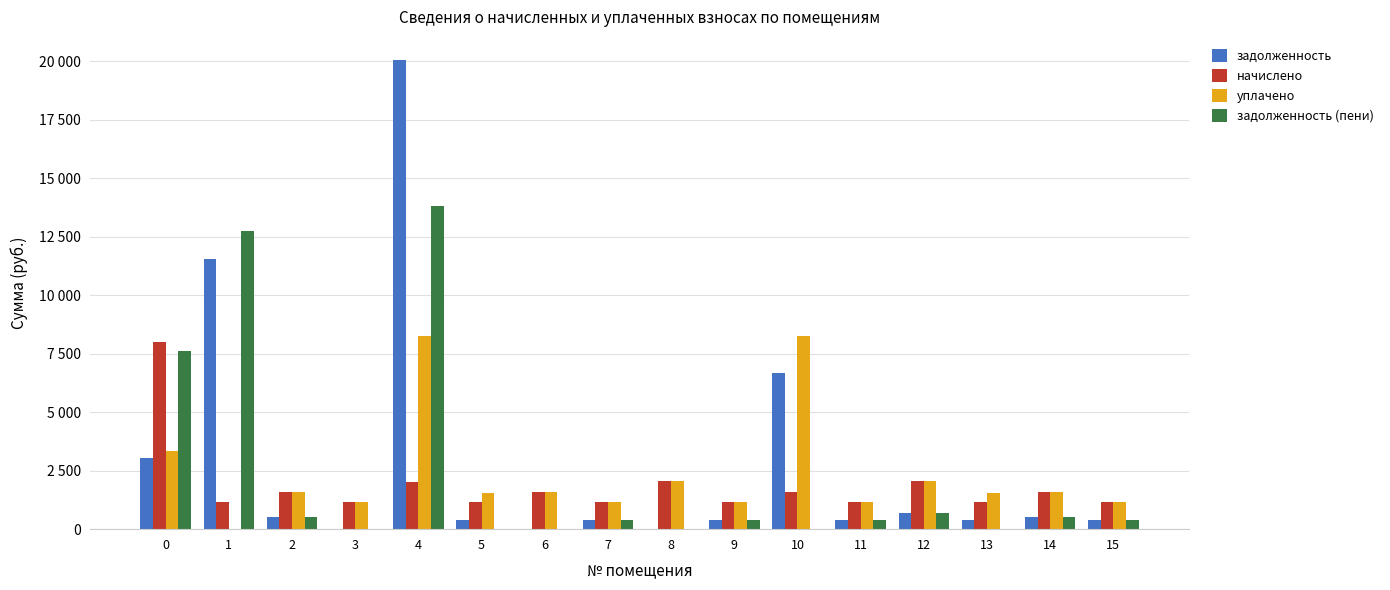

What are all the series names shown in the legend?

задолженность, начислено, уплачено, задолженность (пени)